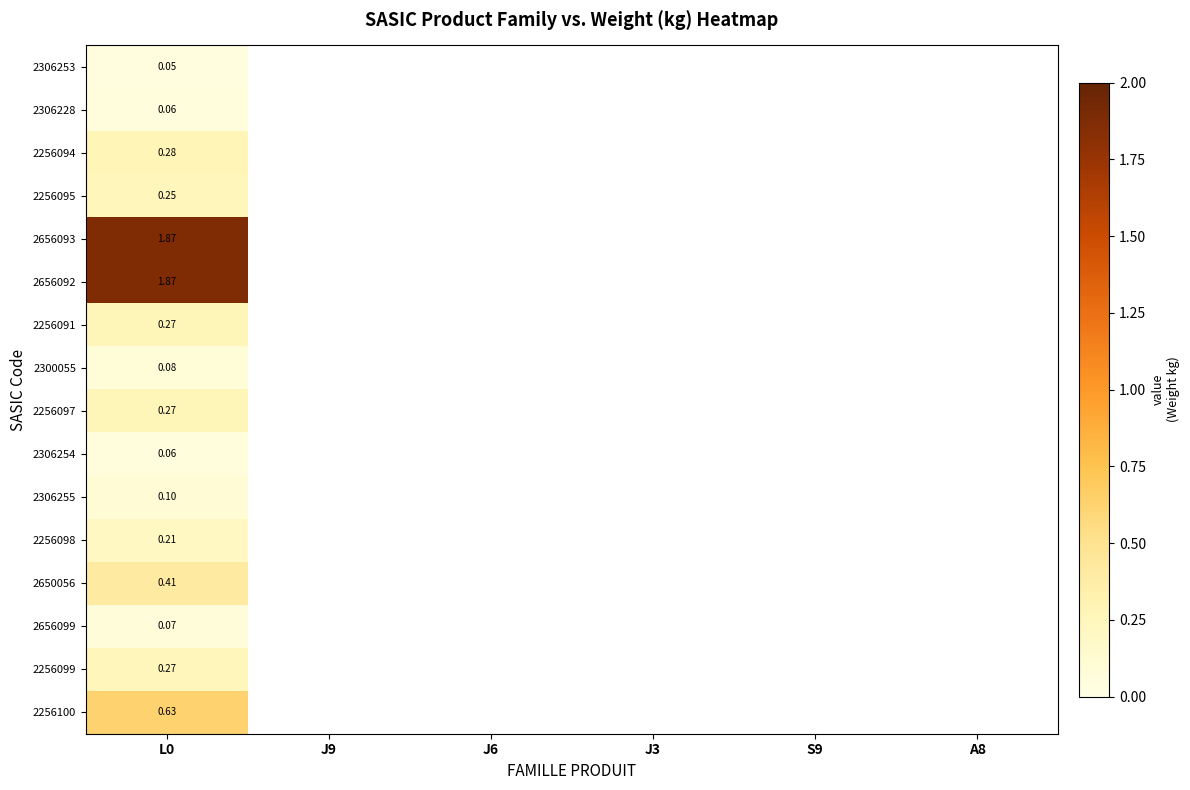

At which label does 2306253 reach its peak?

L0